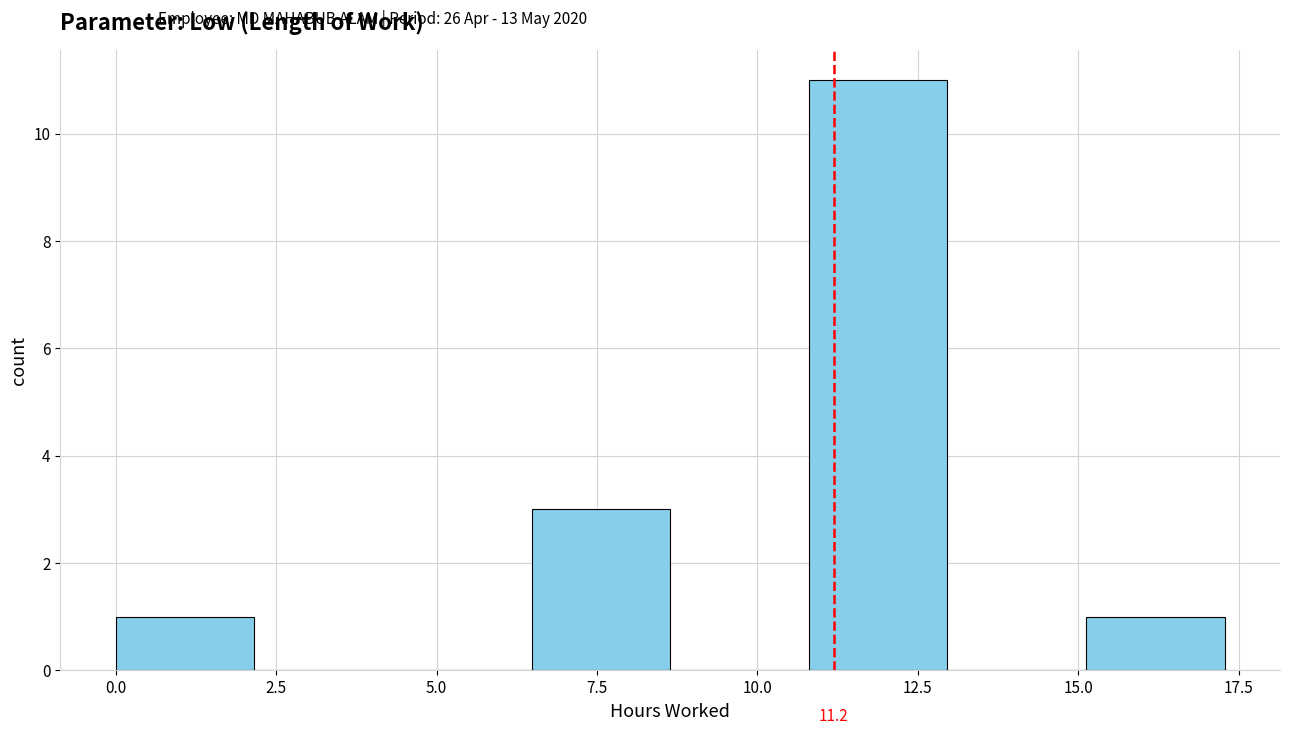

Over which range of the x-axis is the bar tallest?

11.0 to 13.0